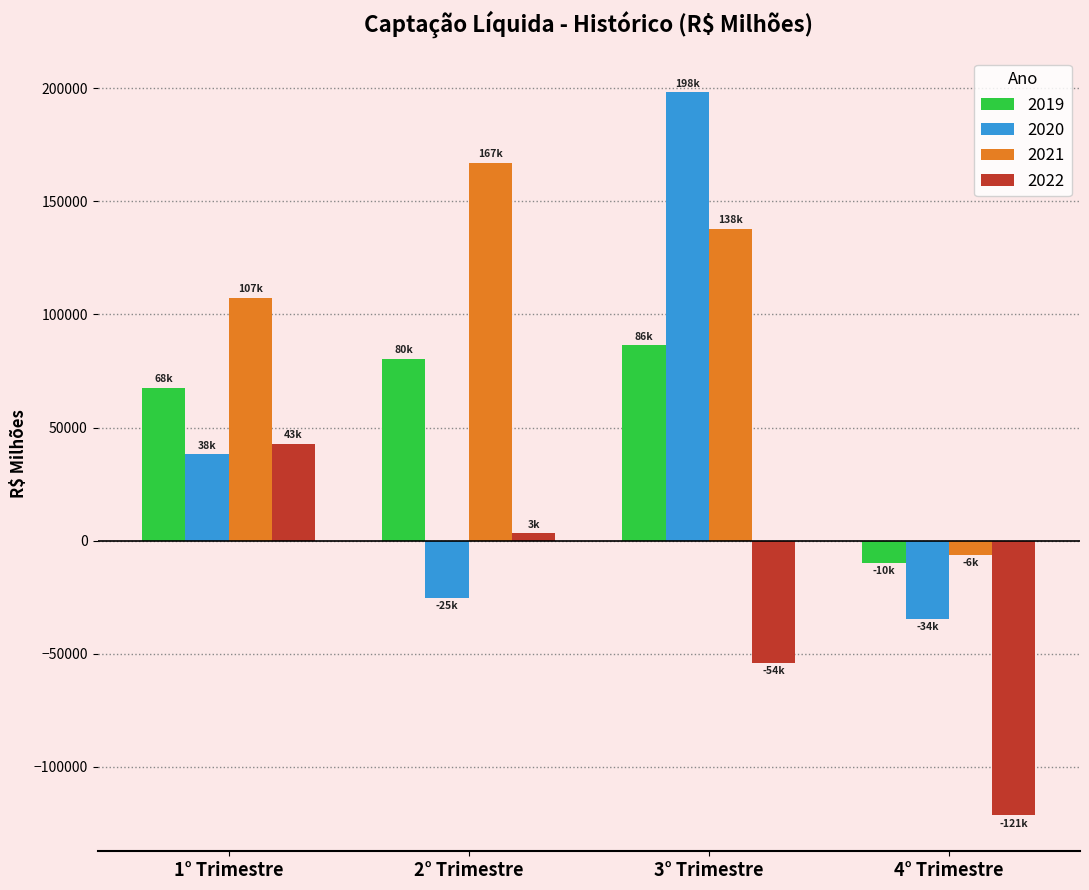

What is the average value of the 2019 series?

56151.5